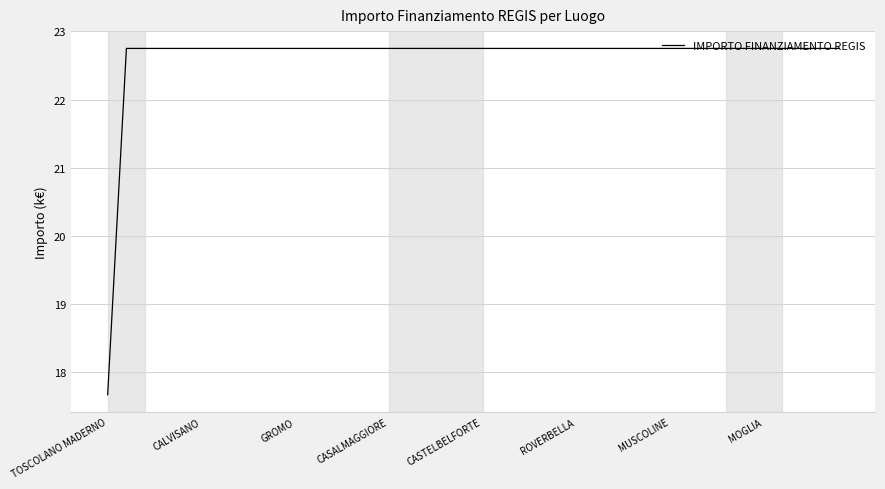

Does the chart display data point markers on the line(s)?

No